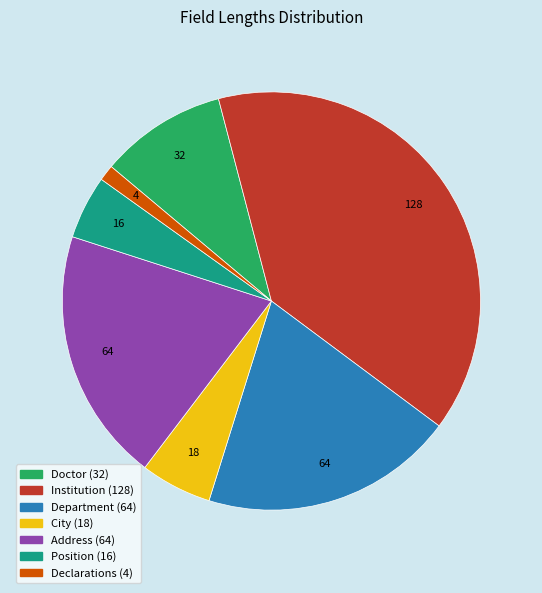

Is it true that Doctor is 10% of the pie?

True